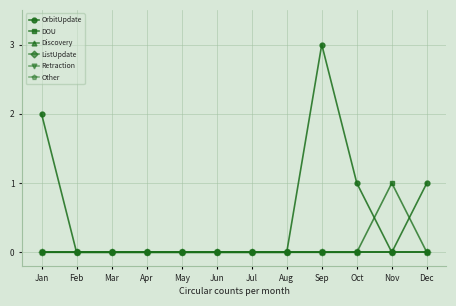

In OrbitUpdate, how many points are higher than both neighbors (excluding endpoints)?

1